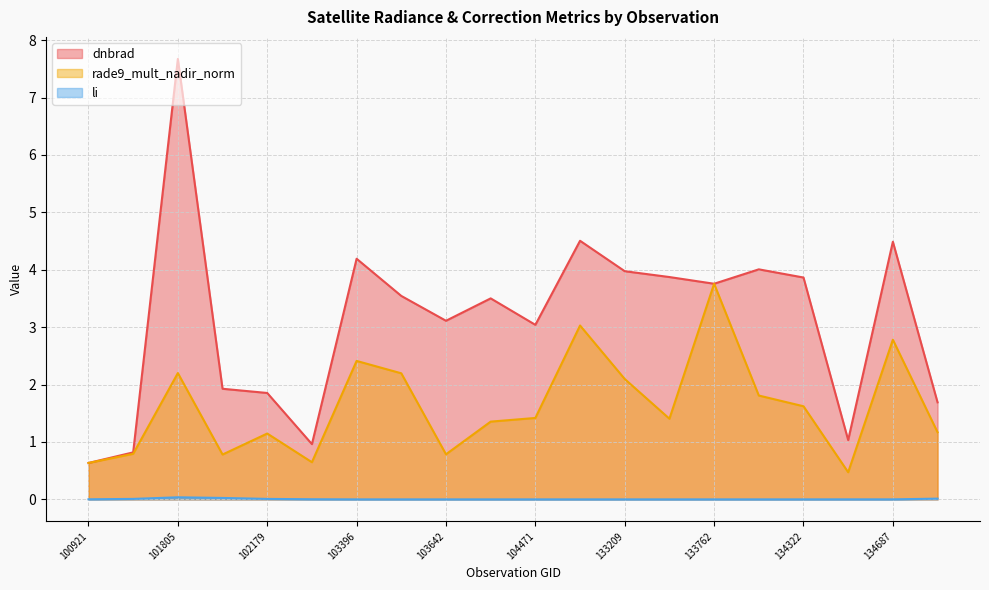

What is the greatest value displayed?

7.7